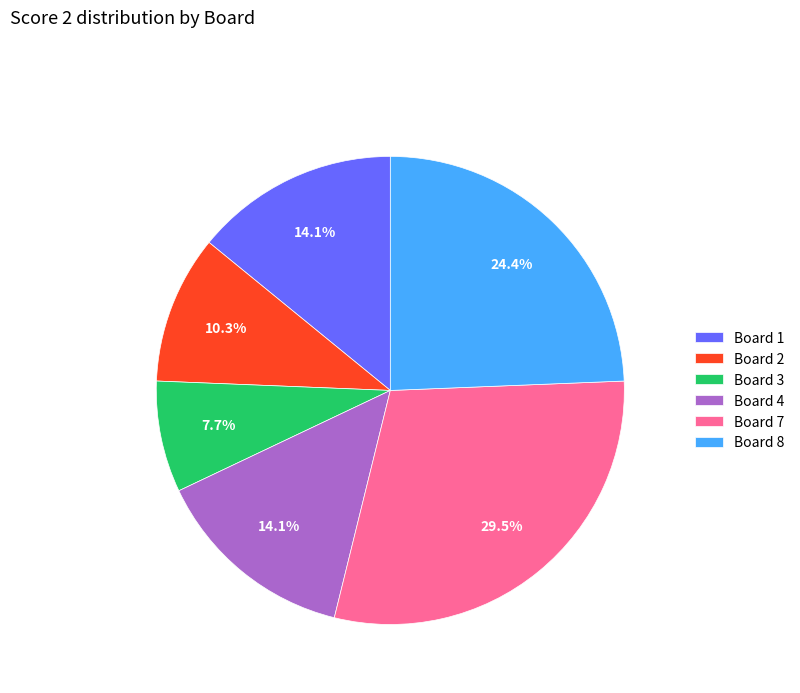

Does any single category account for the majority?

No